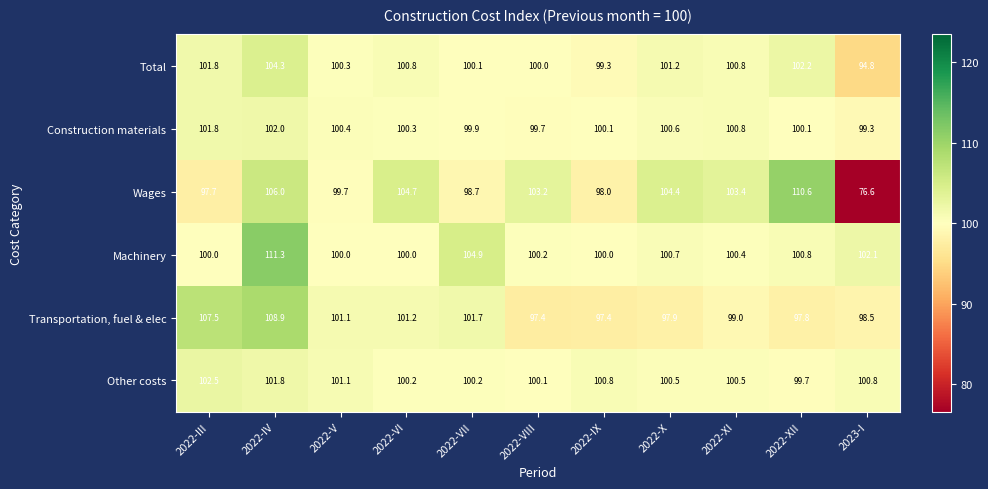

True or false: Other costs has a value of 102.5 at 2022-III.

True